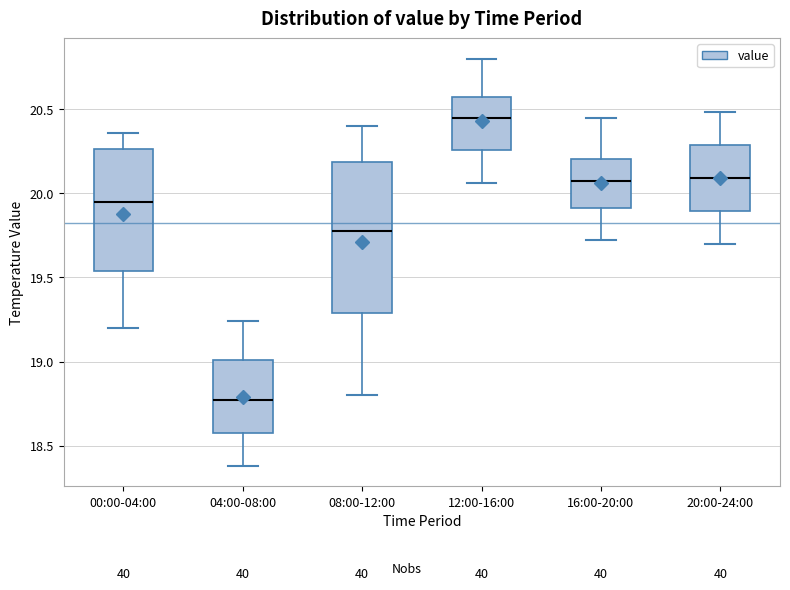

Where is the lower edge of the box for 20:00-24:00 on the y-axis? The values are not printed on the chart, so give them approximately, as read against the axis.

19.90